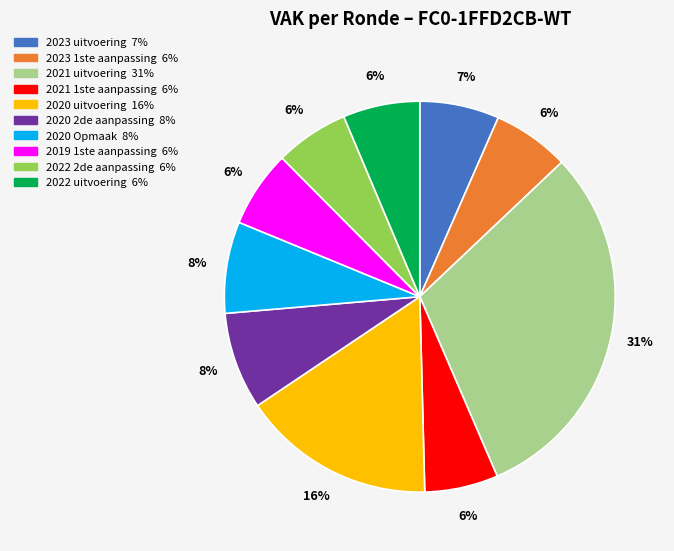

Which has a higher value, 2021 1ste aanpassing or 2020 uitvoering?

2020 uitvoering